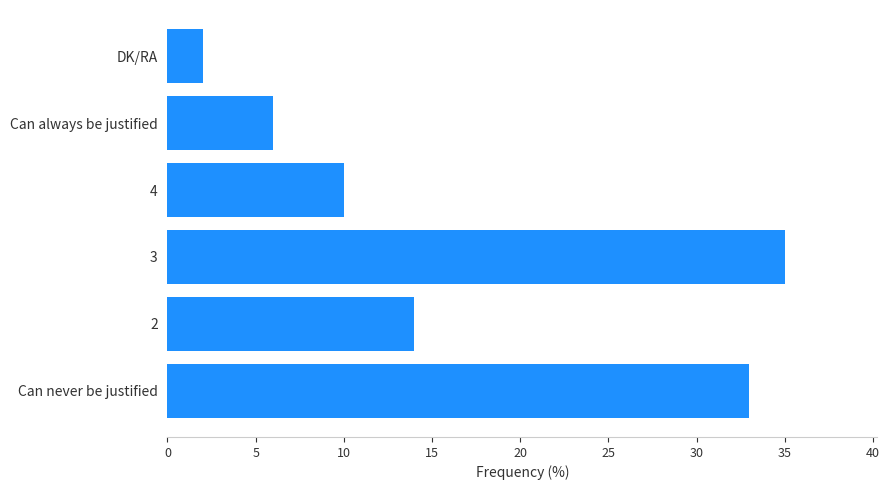

The value at 3 is 57. True or false?

False